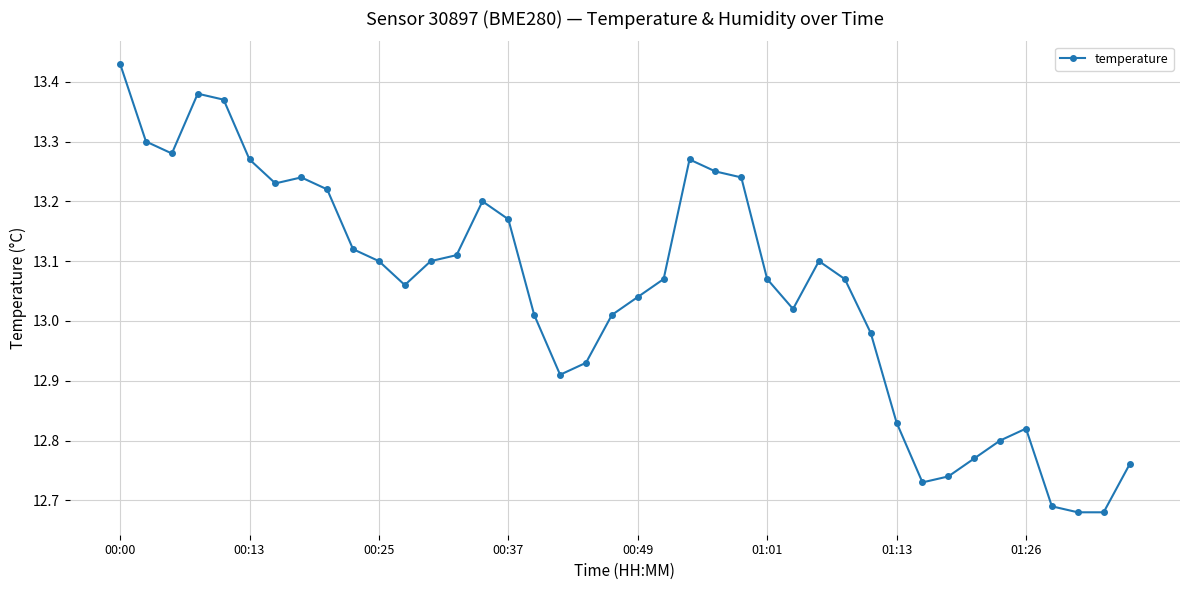

True or false: the data has more than 2 interior local peaks.

True